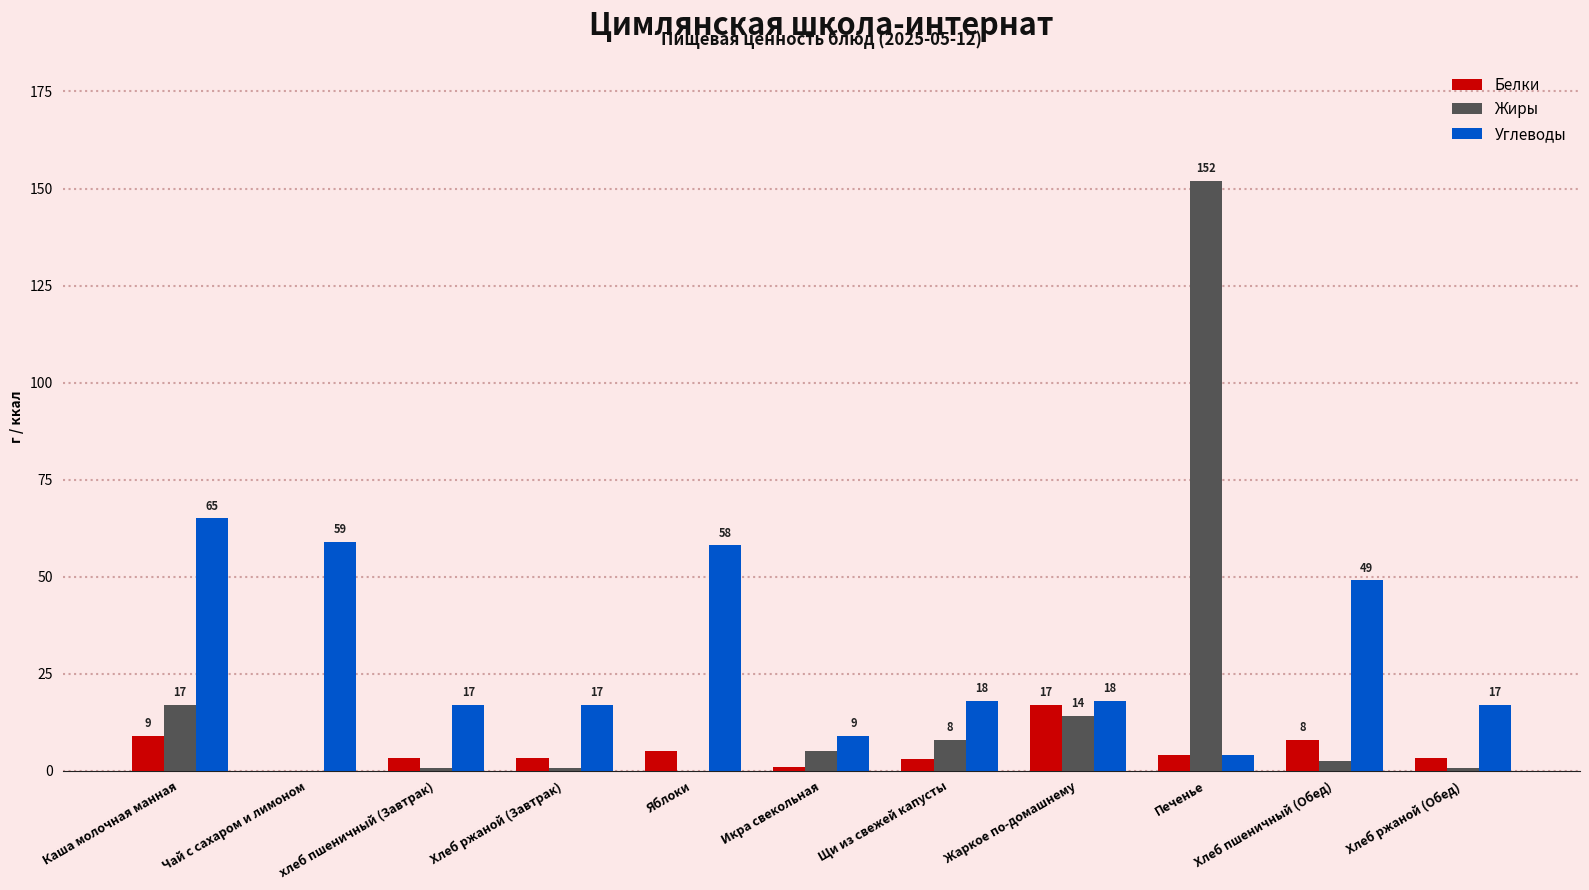

Which series has the largest range (max minus min)?

Жиры